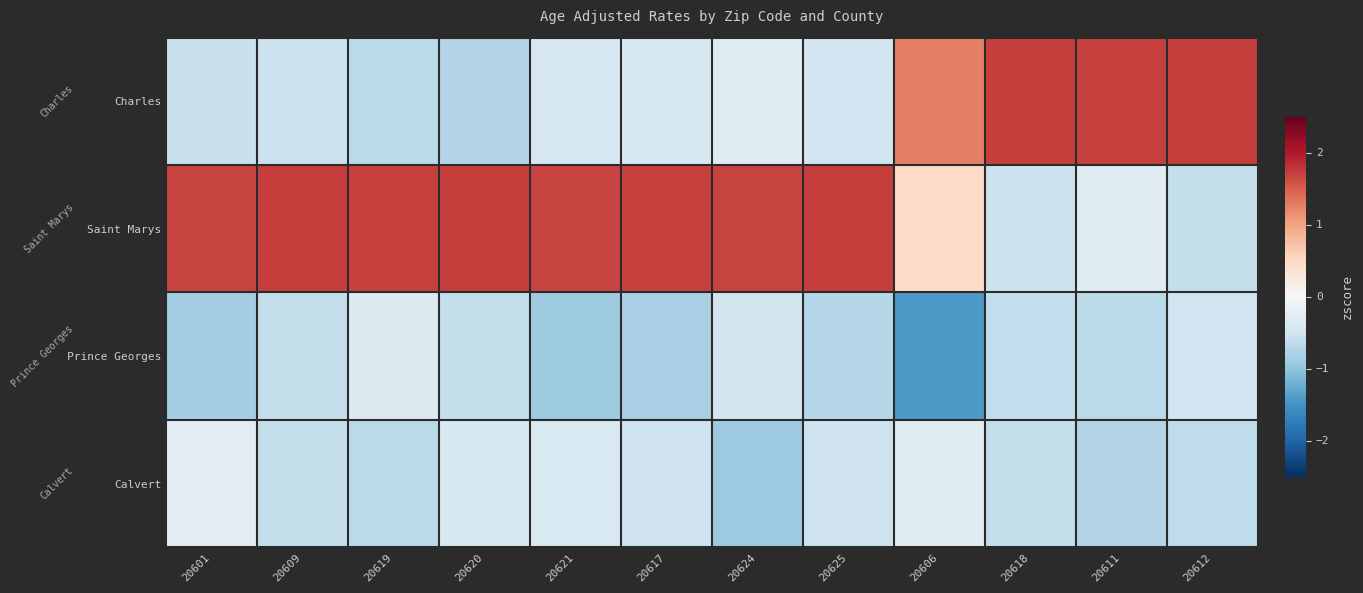

At which category is the sum across all series the highest?

20606